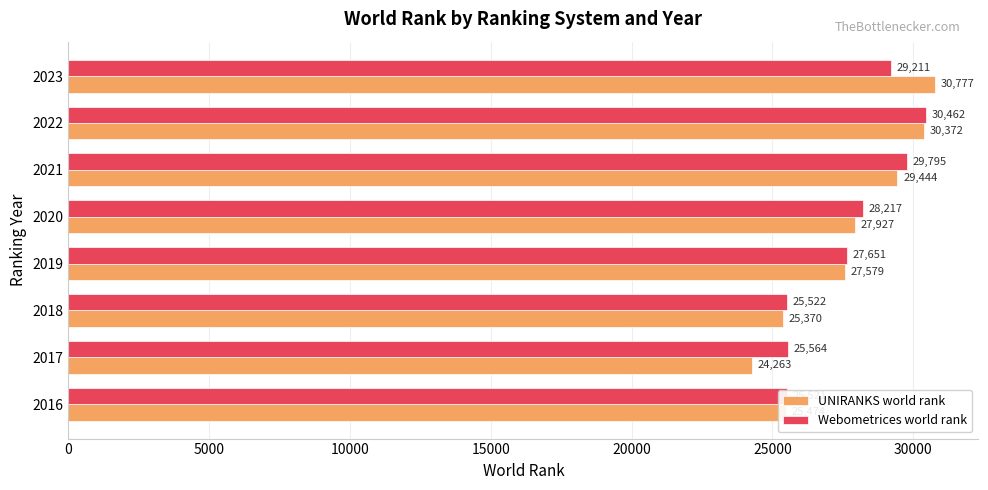

What is the difference between the second highest and minimum values in the Webometrices world rank series?

4274